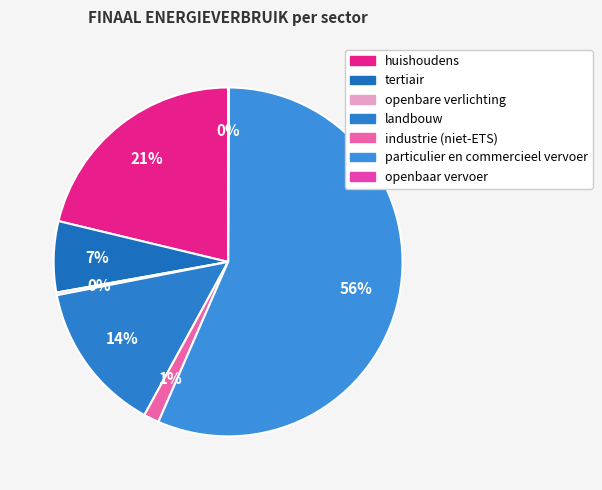

Combined, what portion of the pie is huishoudens and landbouw?

35.2%